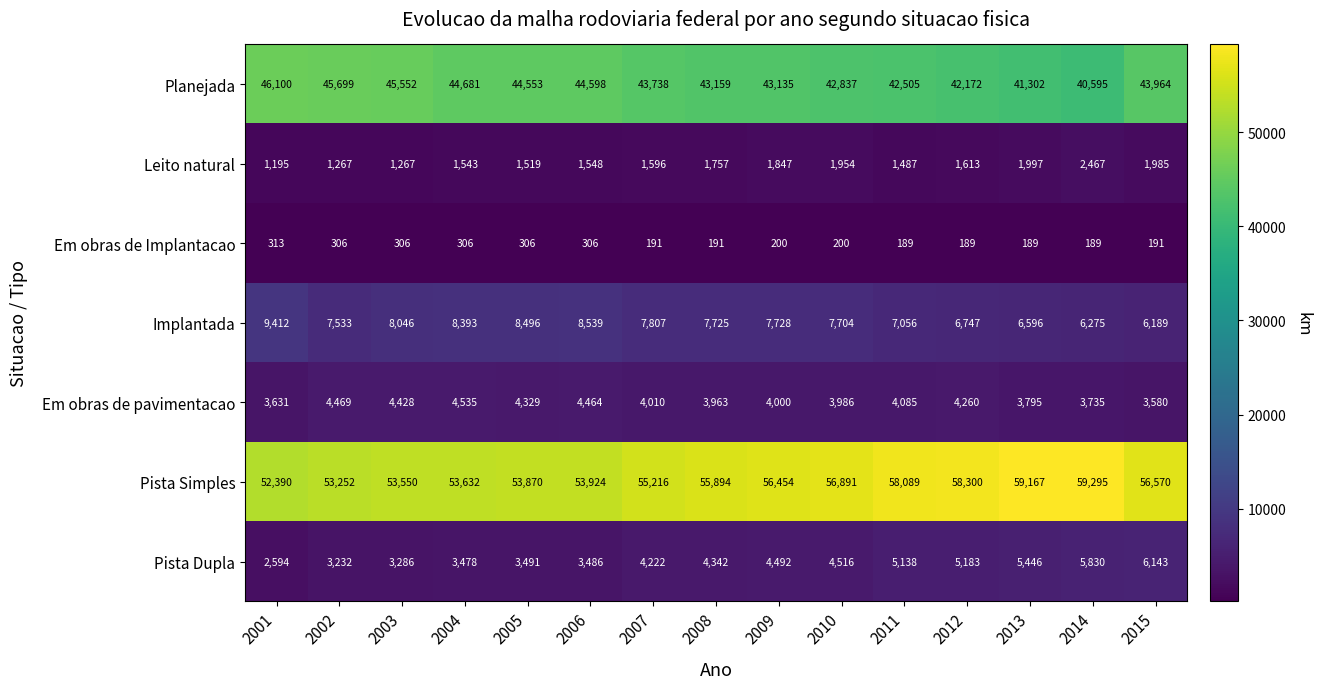

The value of Em obras de pavimentacao at 2014 is 1003. True or false?

False